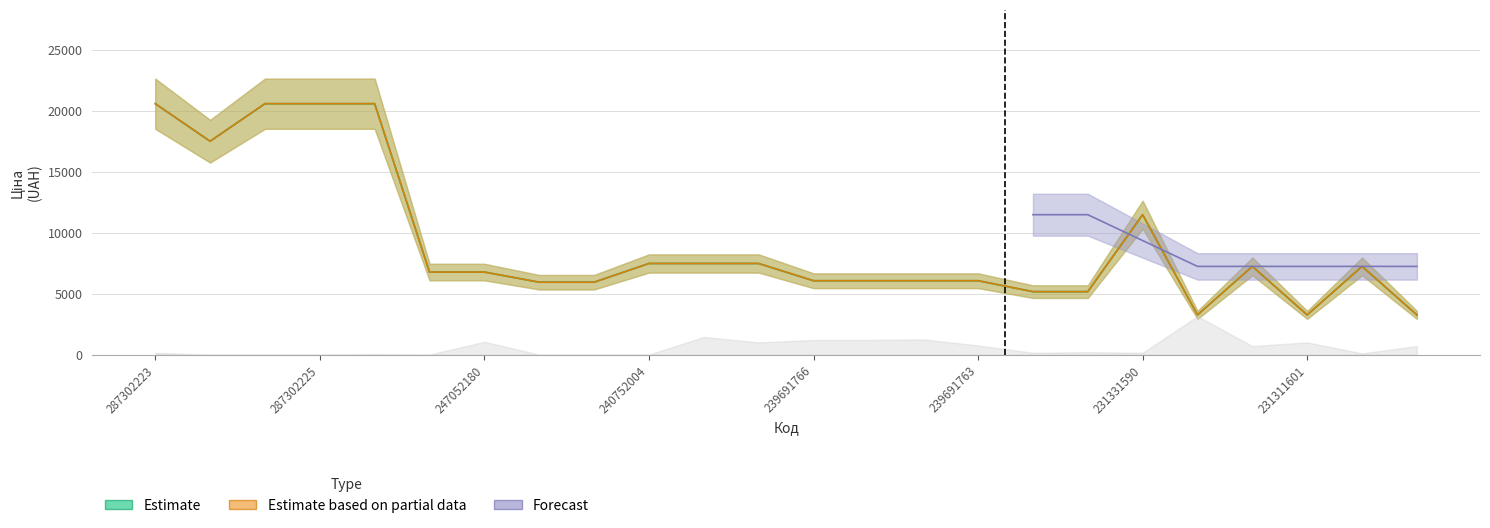

Does the chart display data point markers on the line(s)?

No